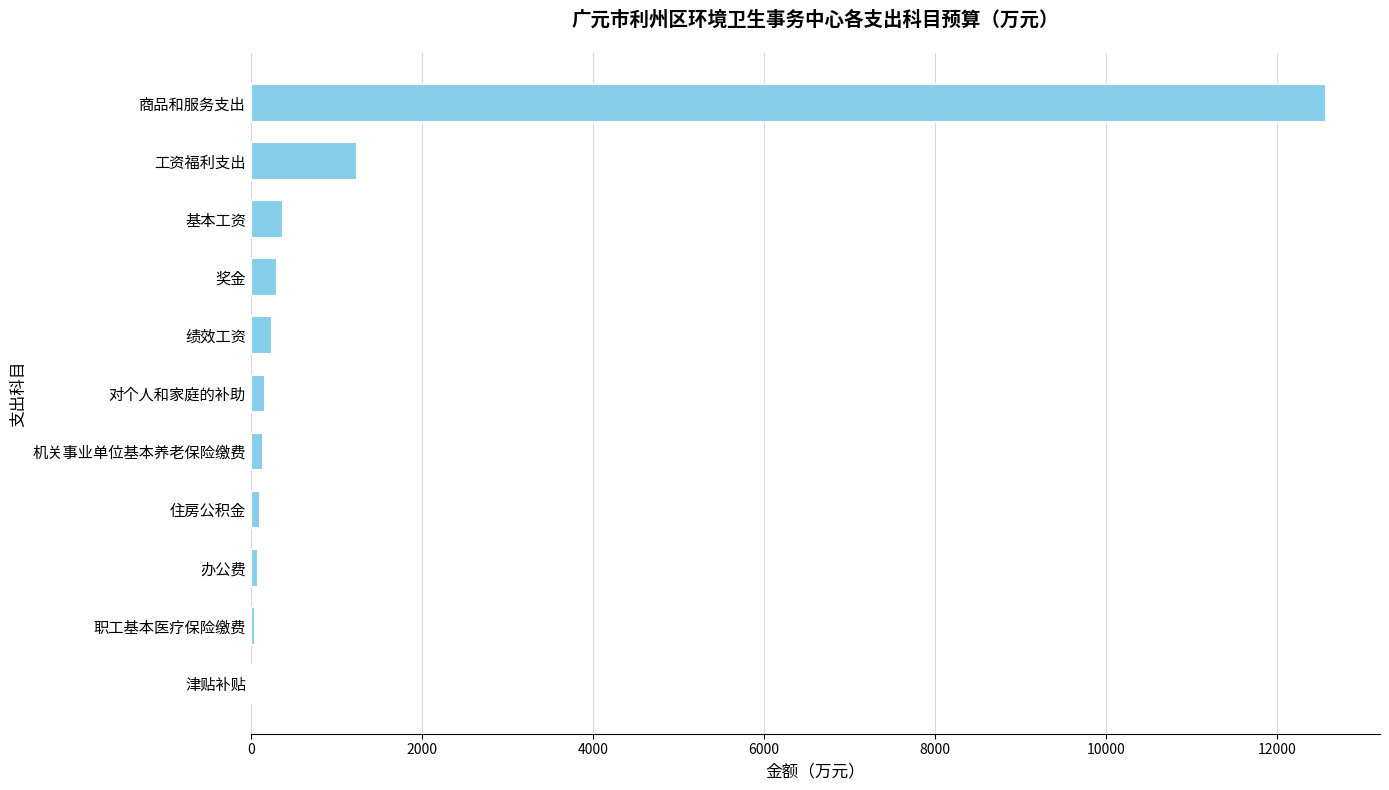

What is the average value?

1390.3